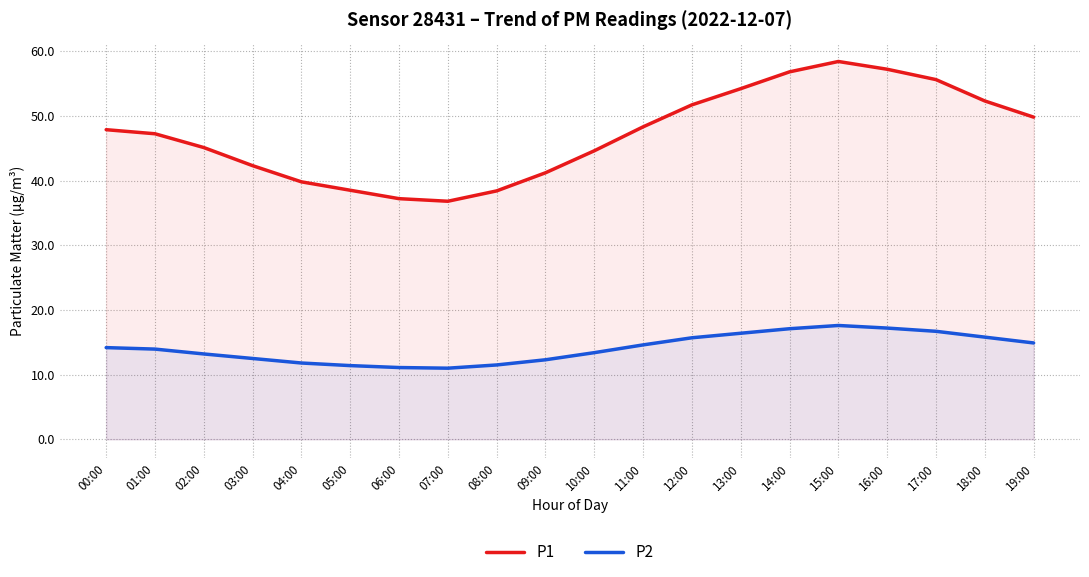

Where is P1 nearest to the value 47?

01:00